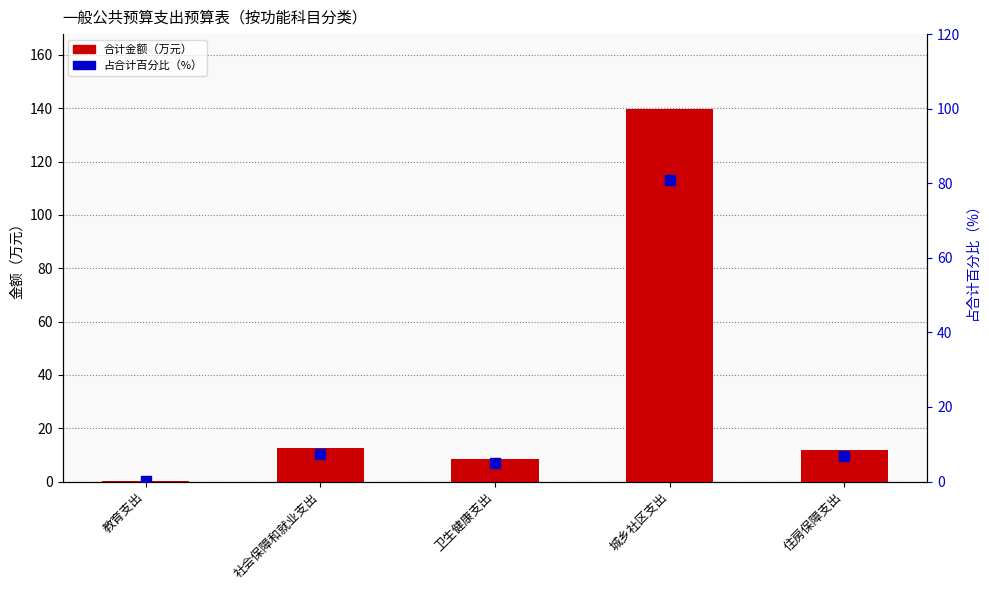

At how many categories does at least one series exceed 44?

1